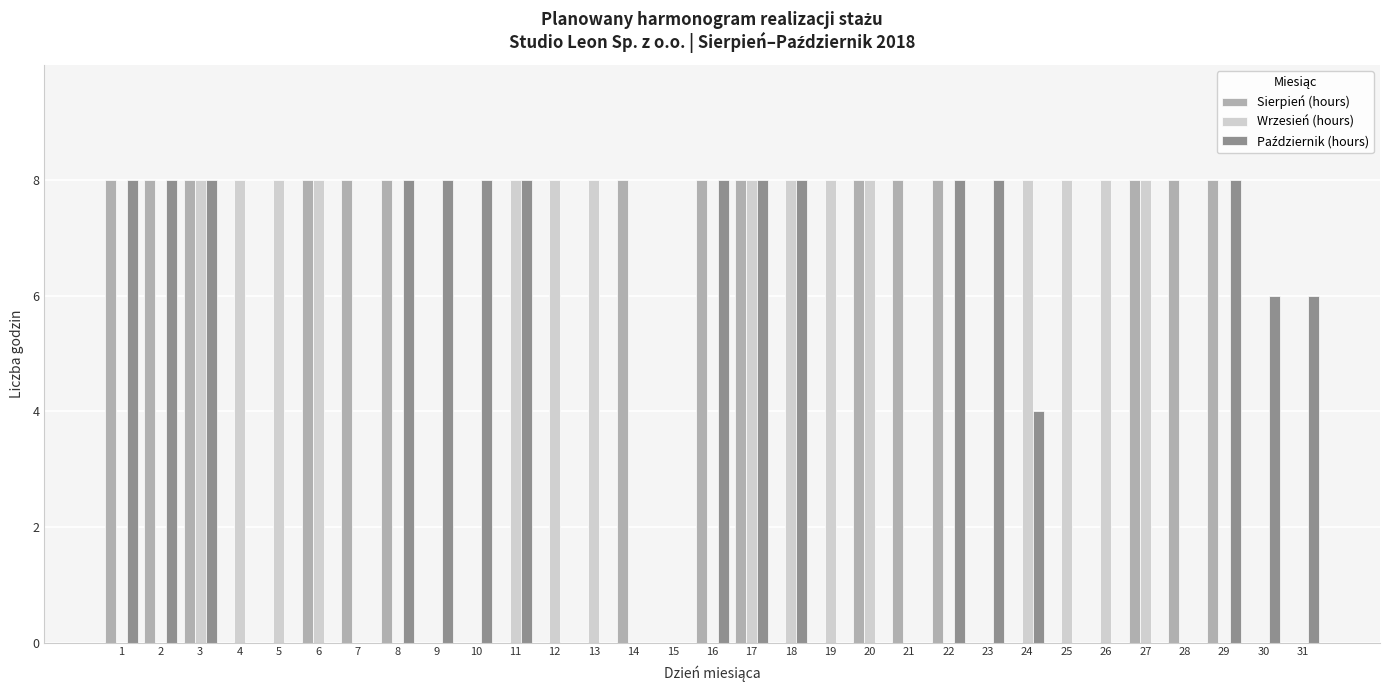

How many data points does each series have?

31